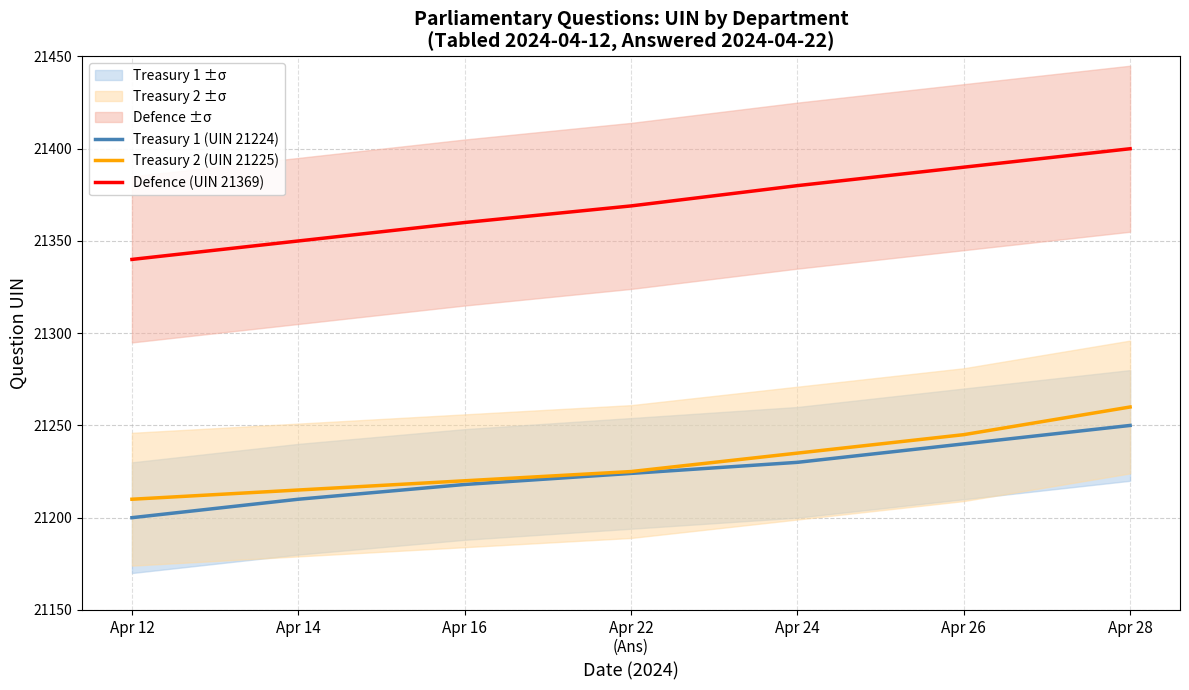

Where is Treasury 1 (UIN 21224) nearest to the value 21225?

Apr 22
(Ans)